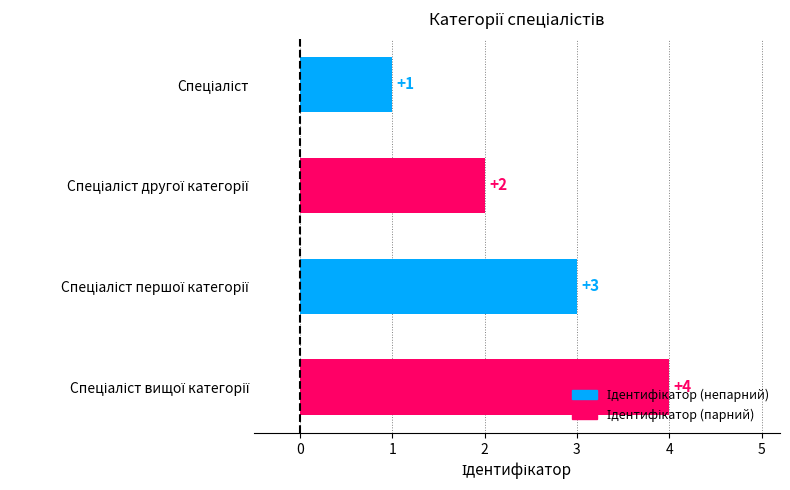

Count the number of categories in the chart.

4